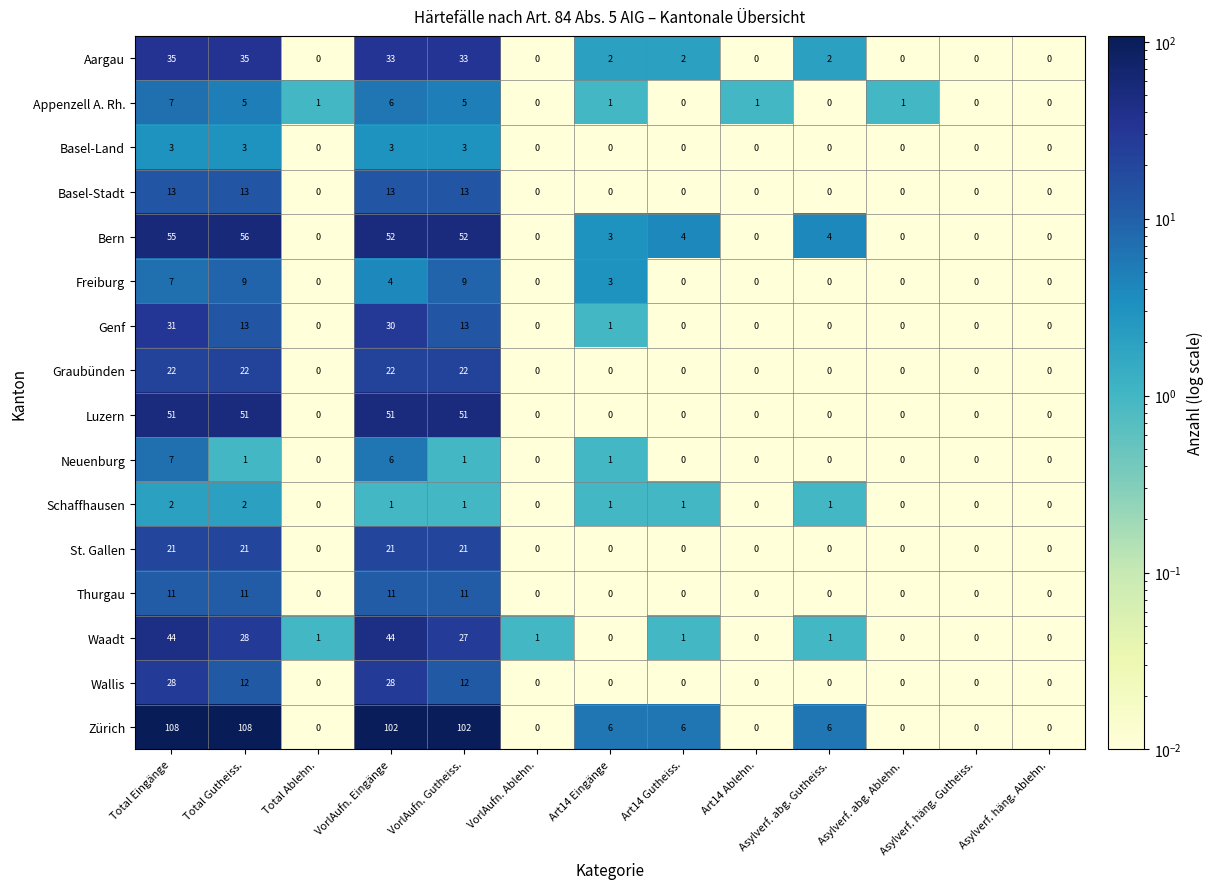

What is the difference between the highest and lowest values at VorlAufn. Gutheiss.?

101